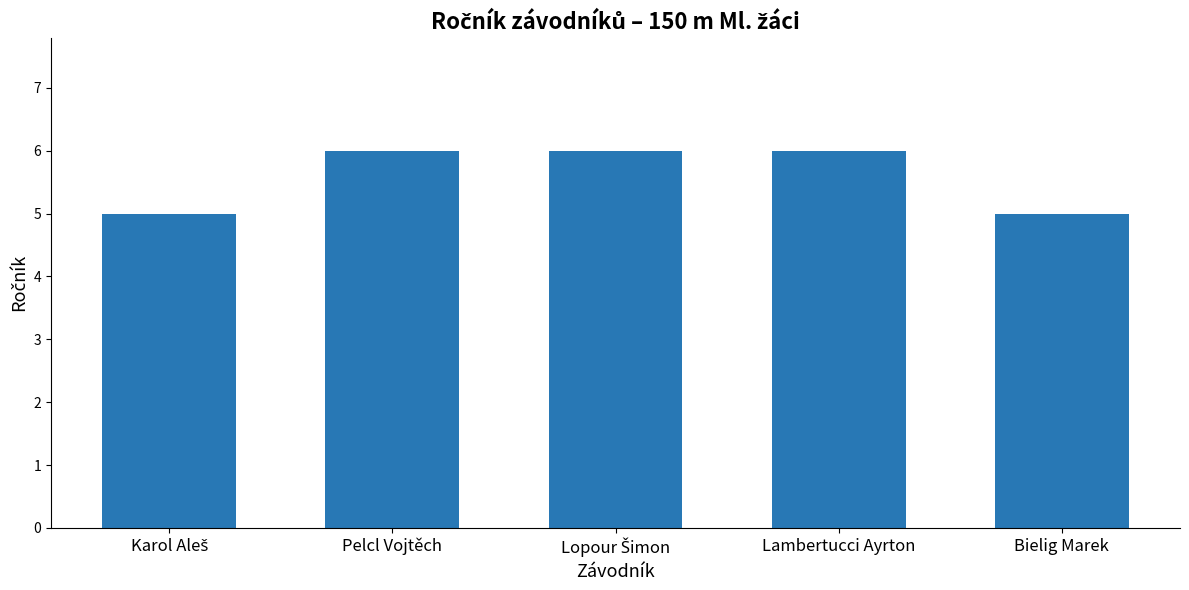

What is the value of the 3rd bar from the left?

6